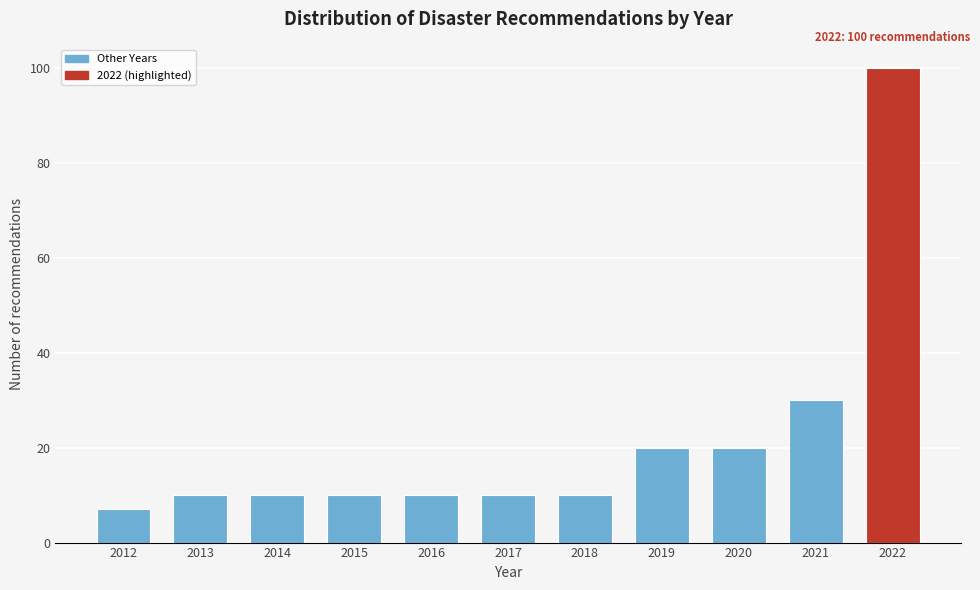

Reading right to left, transcribe all the data shown in this chart.

2022=100	2021=30	2020=20	2019=20	2018=10	2017=10	2016=10	2015=10	2014=10	2013=10	2012=7